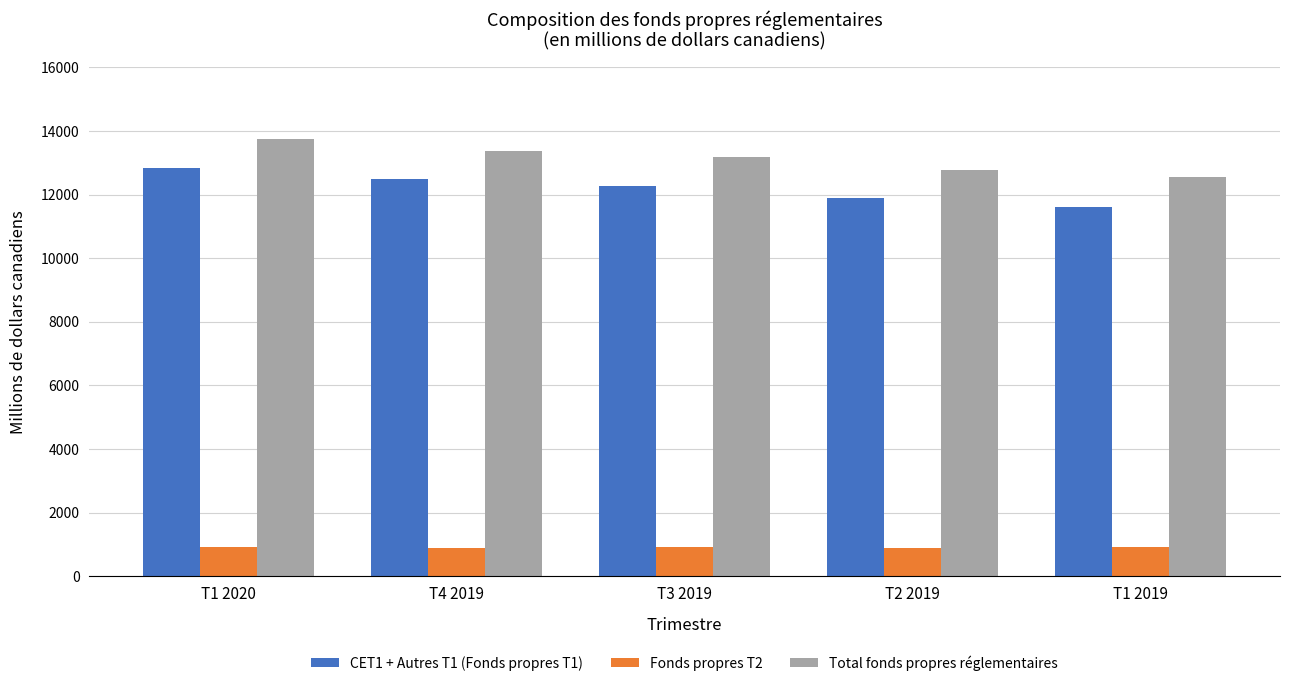

Does the chart contain stacked bars?

No